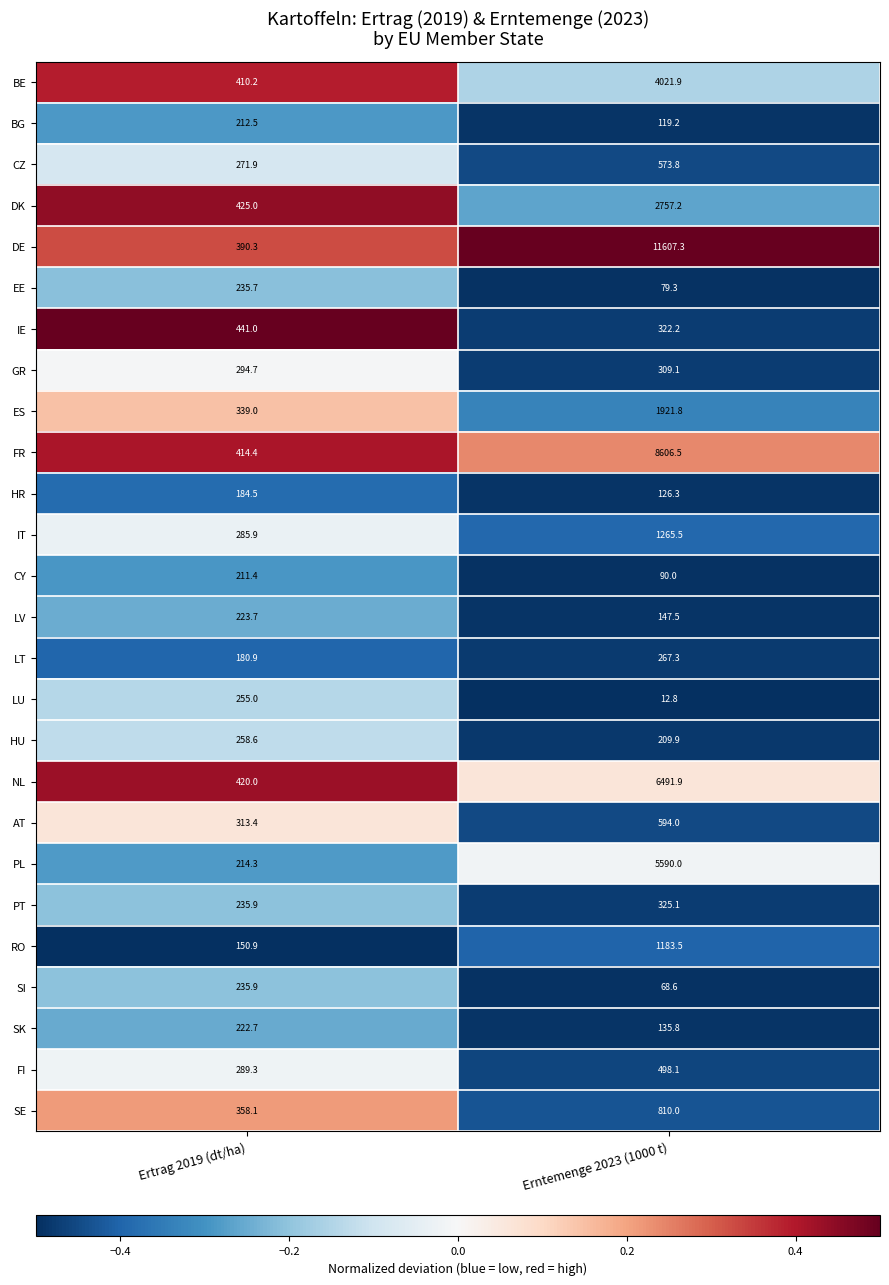

What is the difference between the maximum and minimum values in the BE series?

3611.7